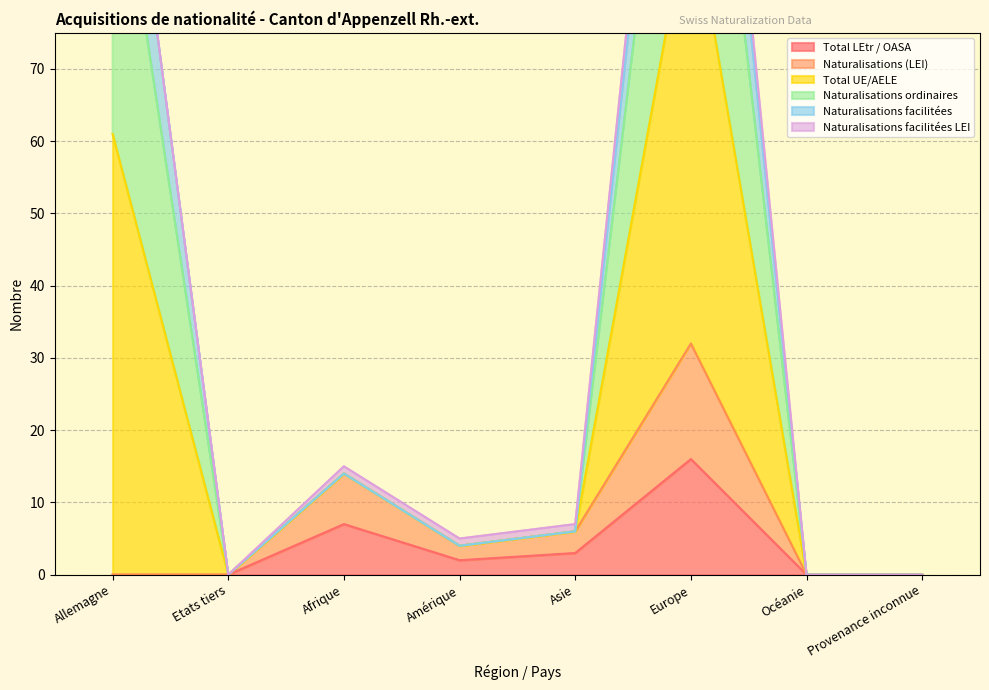

What is the maximum value for Total LEtr / OASA?

16